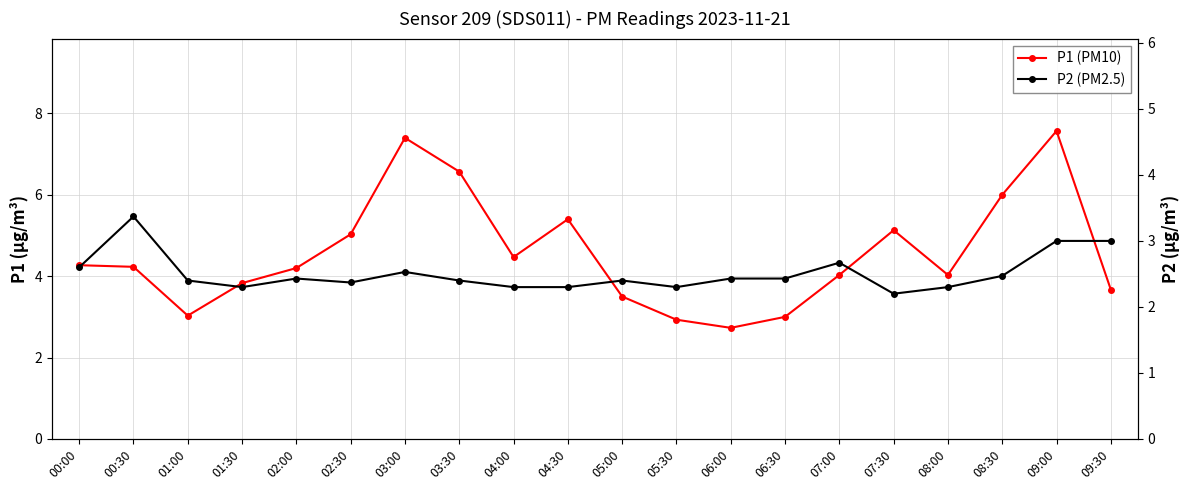

True or false: P1 and P2 cross at least once.

False